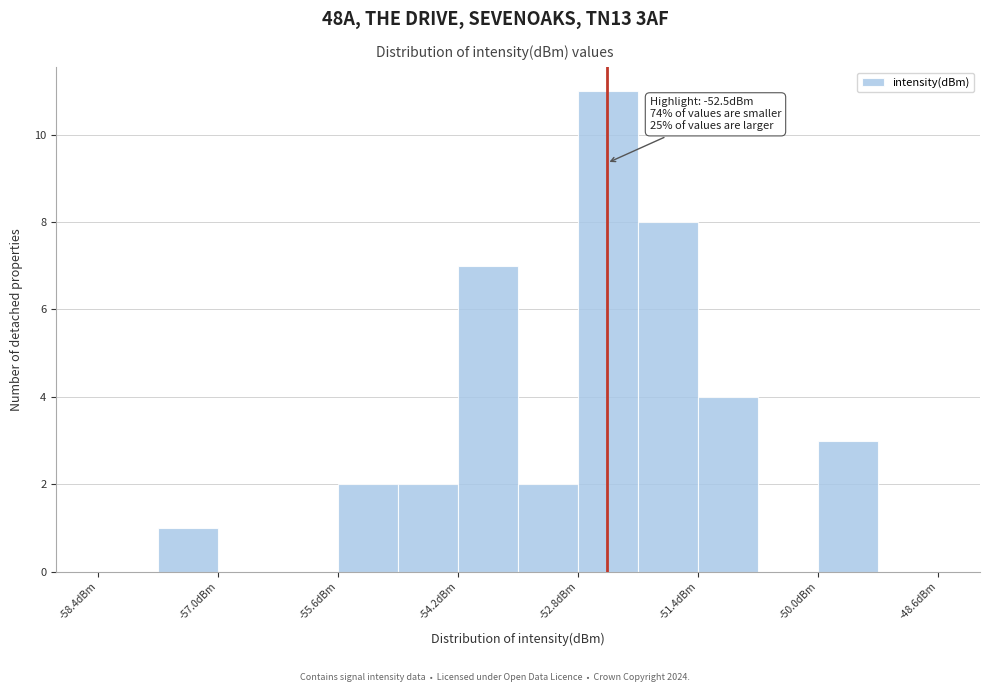

Around what value on the x-axis is the tallest bar? Give the approximate position of its centre, as read against the axis.

-52.4